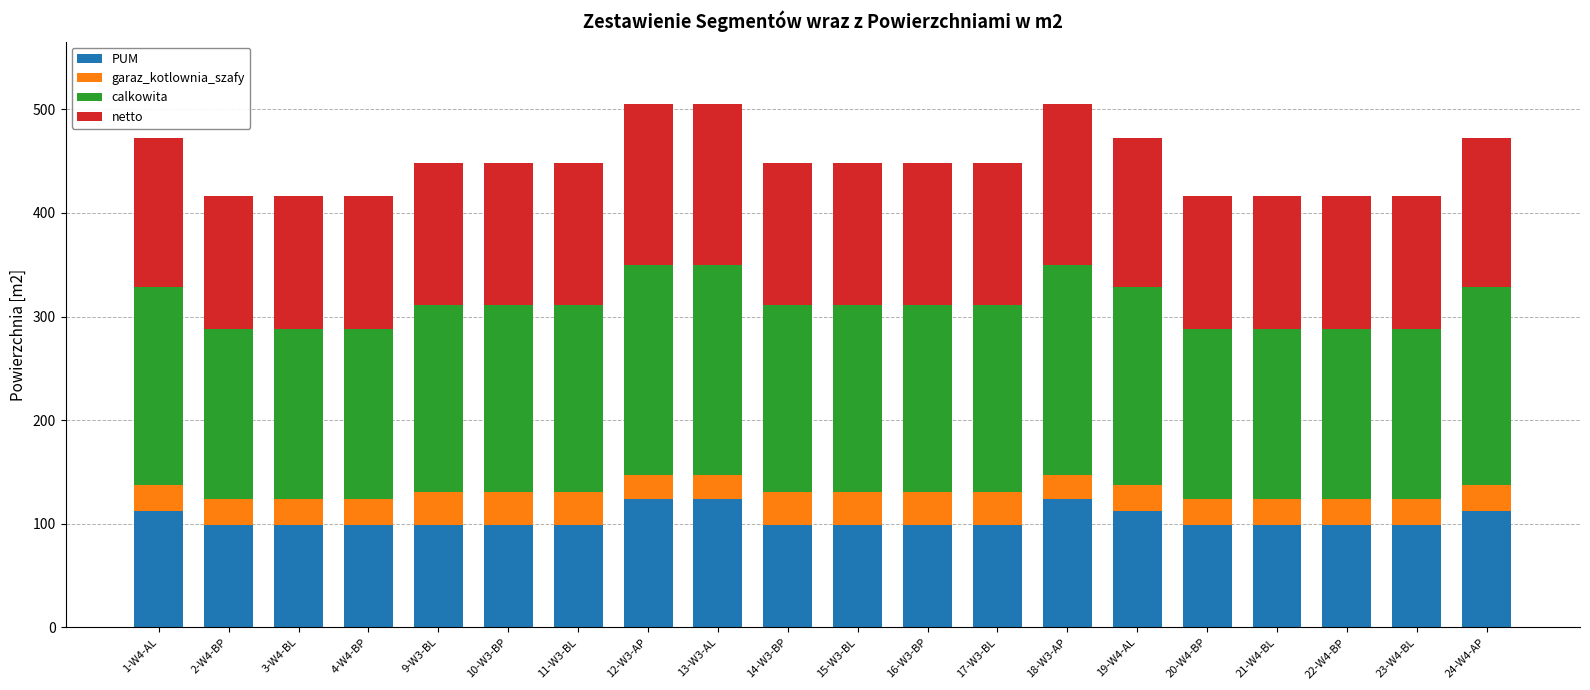

What is the total value across all series at 2-W4-BP?

416.5